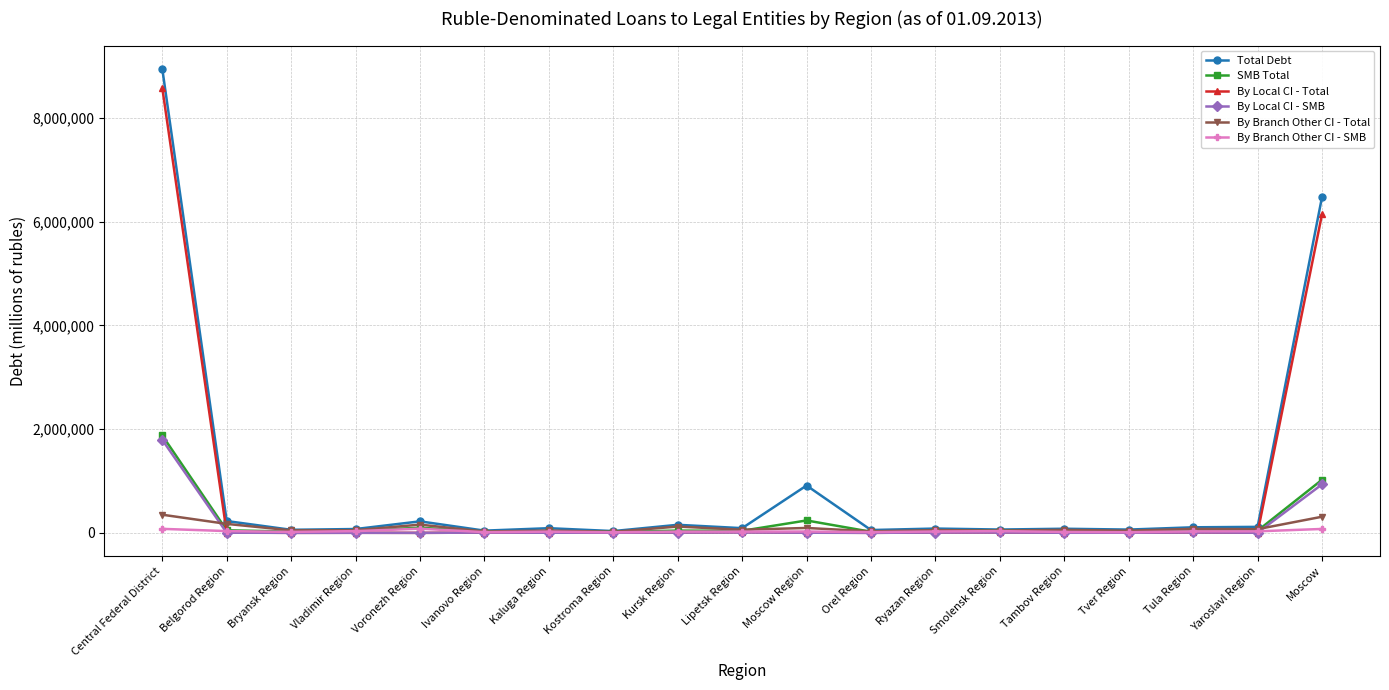

At which category is the sum across all series the highest?

Central Federal District